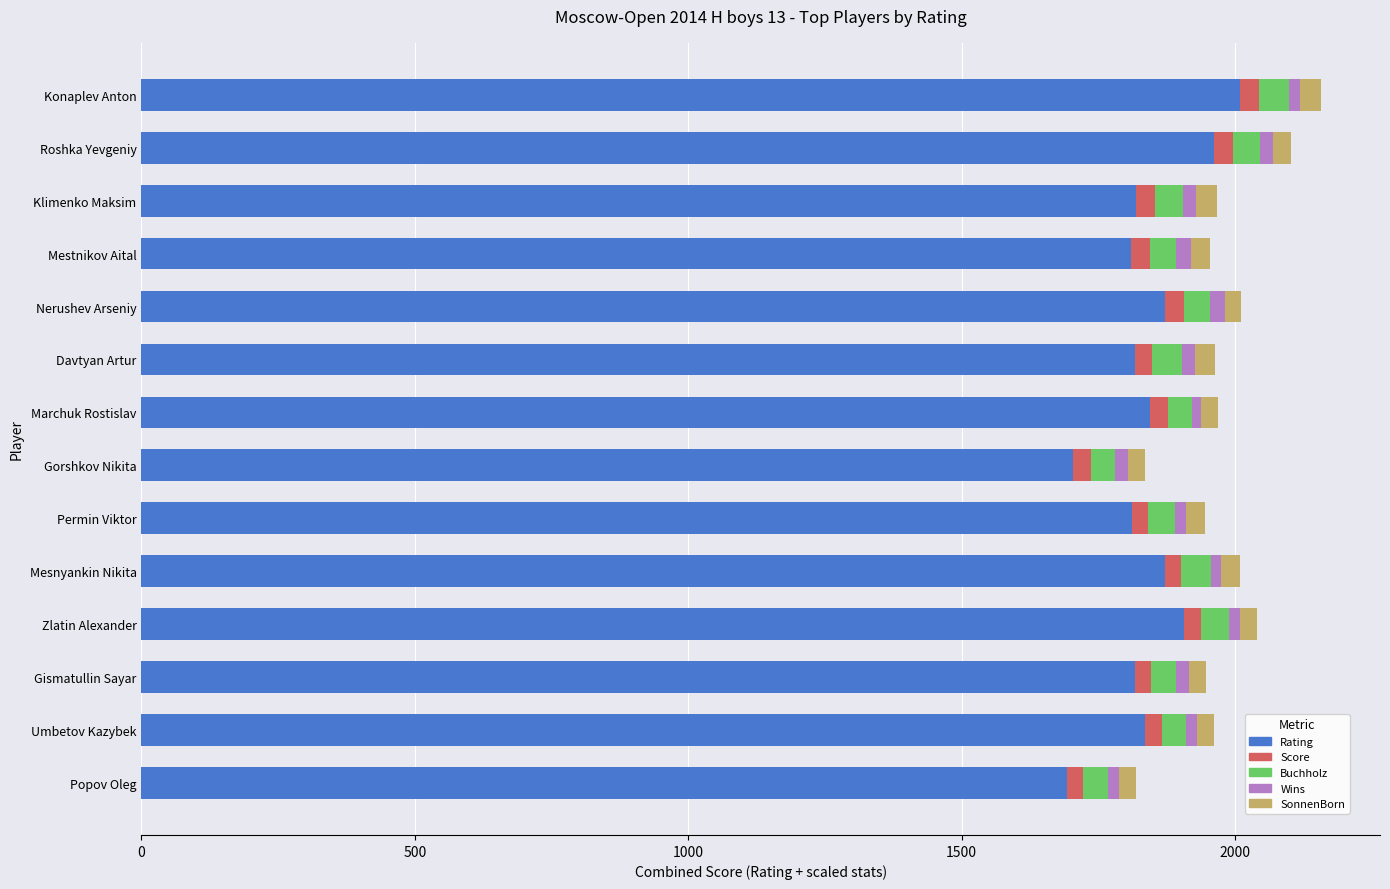

At which label does Rating reach its peak?

Konaplev Anton